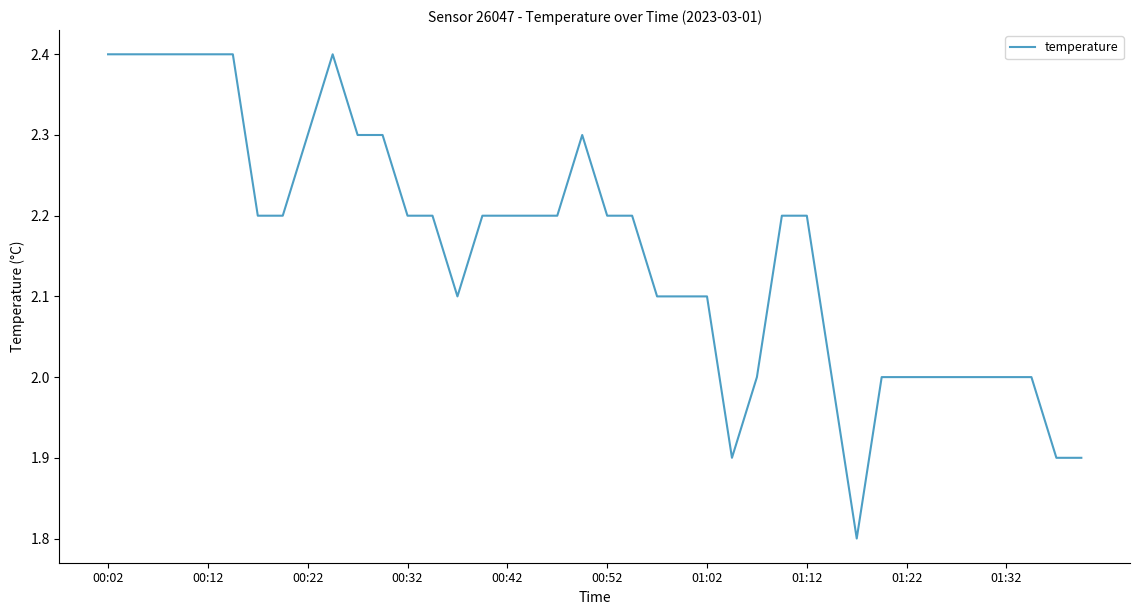

What is the minimum value shown in the chart?

1.8